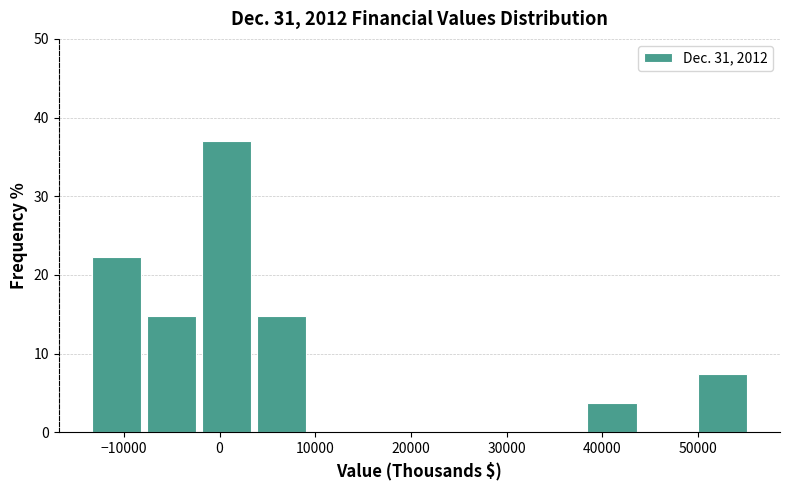

Over which range of the x-axis is the bar tallest?

-2000 to 4000